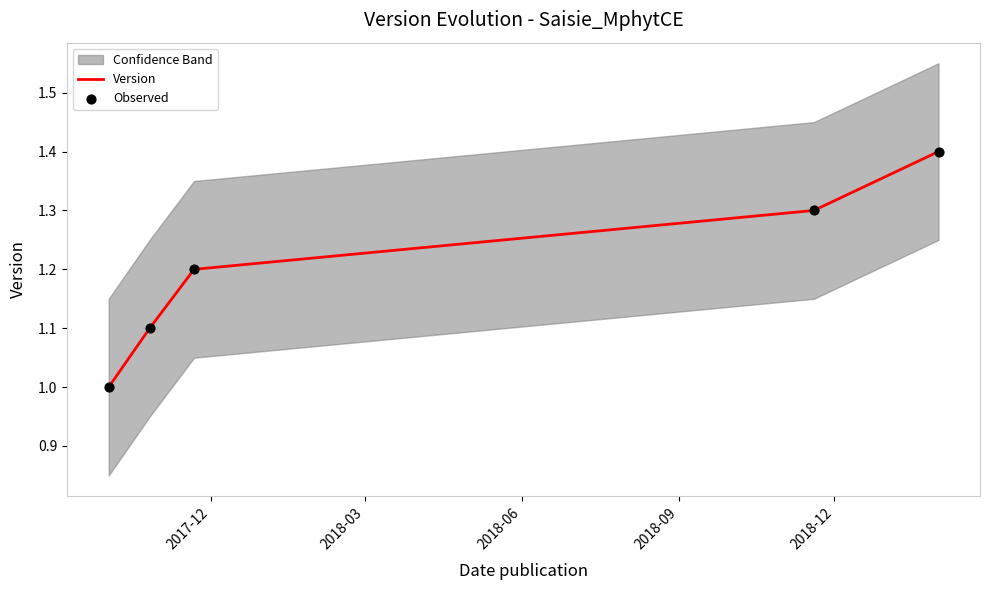

What are all the series names shown in the legend?

Version, Observed